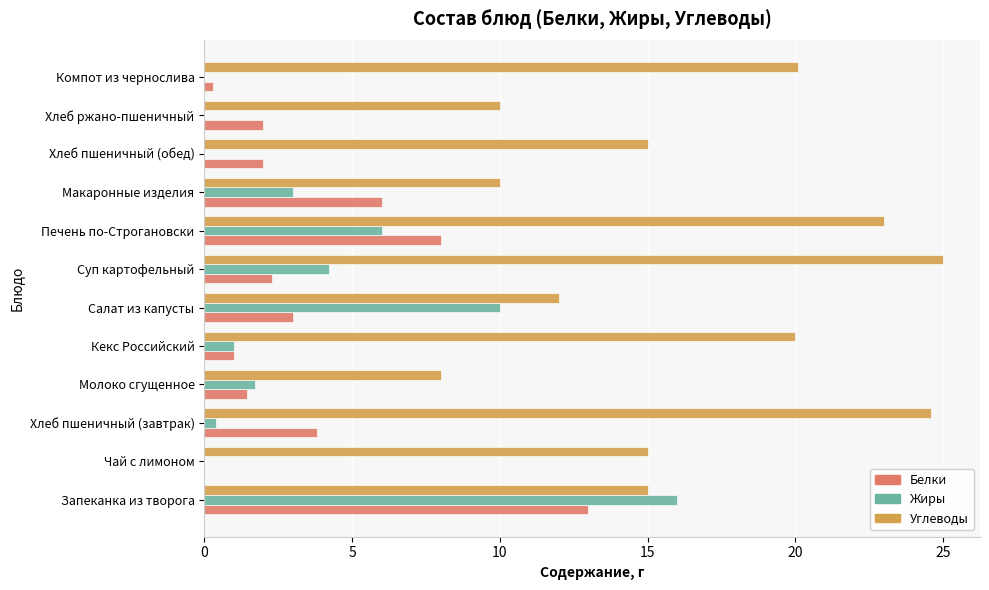

What is the maximum value shown in the chart?

25.0